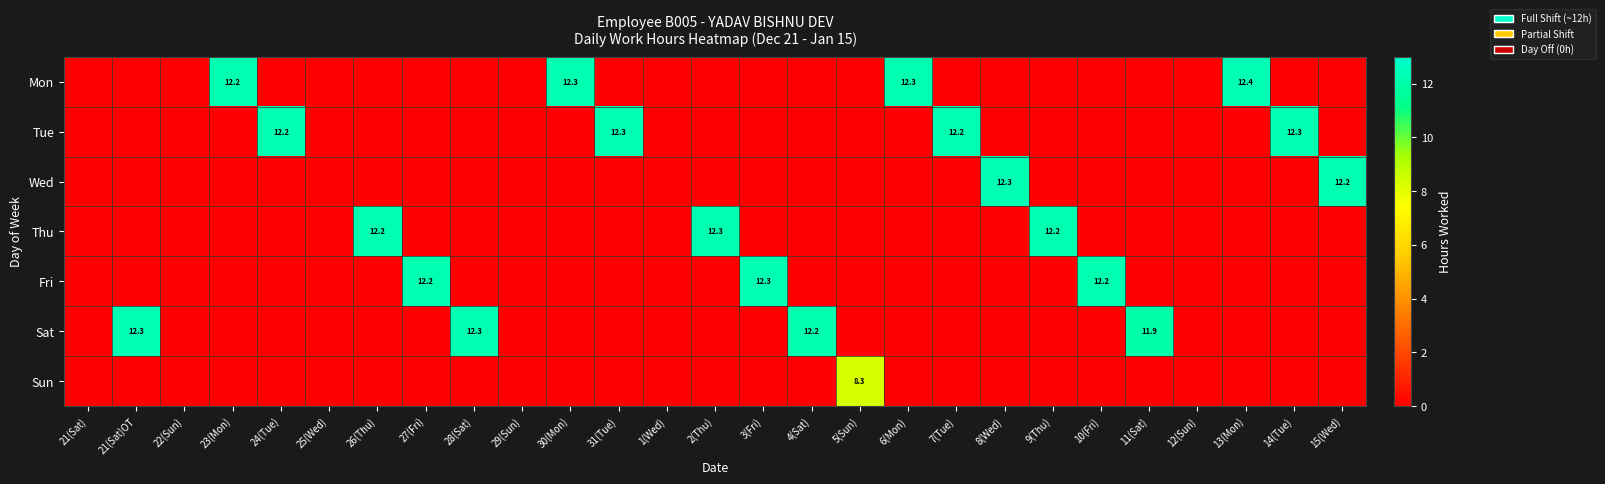

Is it true that Tue equals 12.3 at 31(Tue)?

True